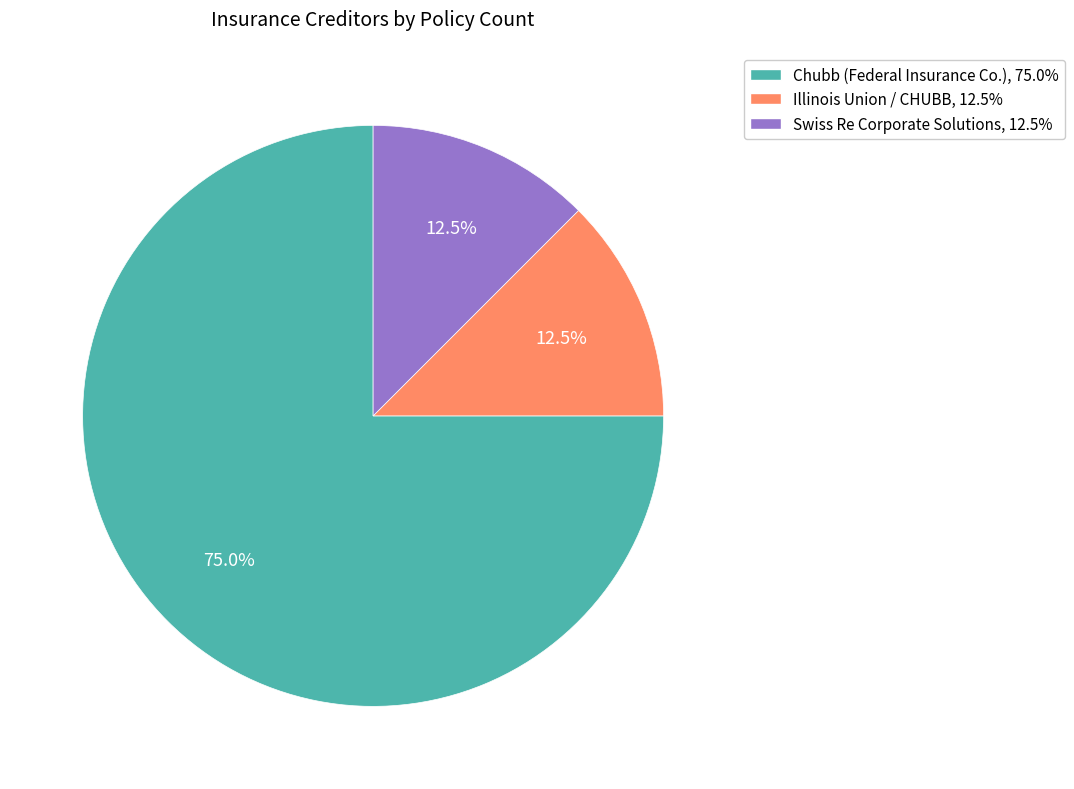

Is there a majority slice in this chart?

Yes